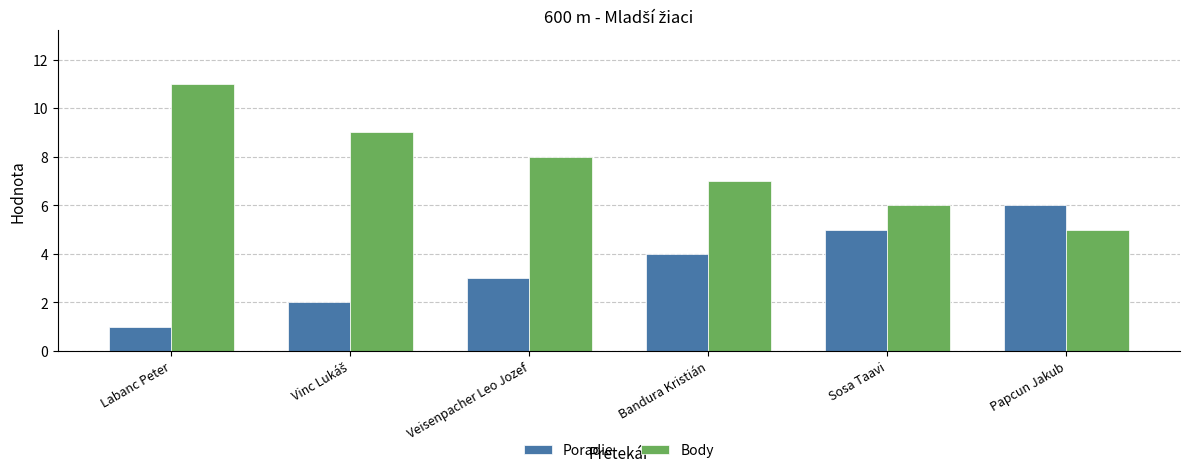

Read the Poradie value at Papcun Jakub.

6